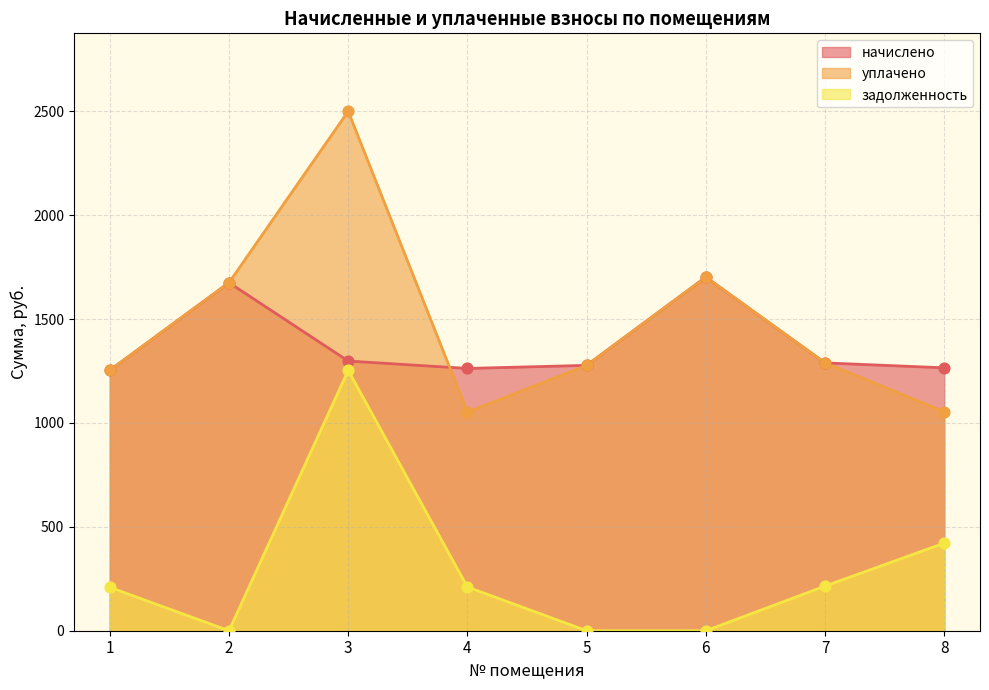

What are all the series names shown in the legend?

начислено, уплачено, задолженность